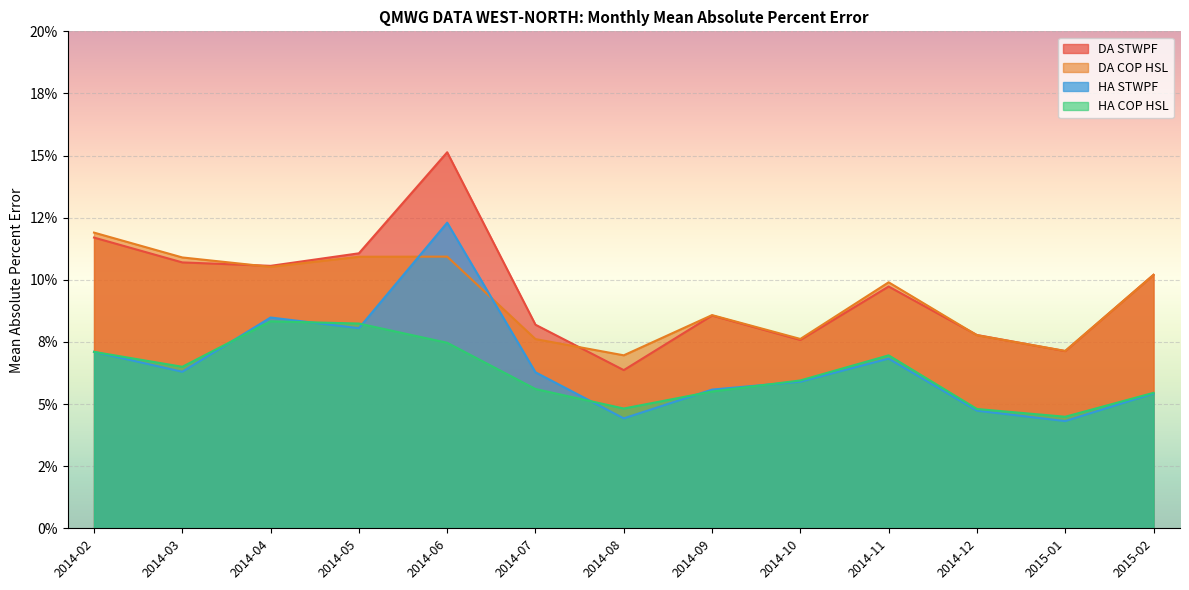

Where is the first local minimum for DA STWPF?

2014-04